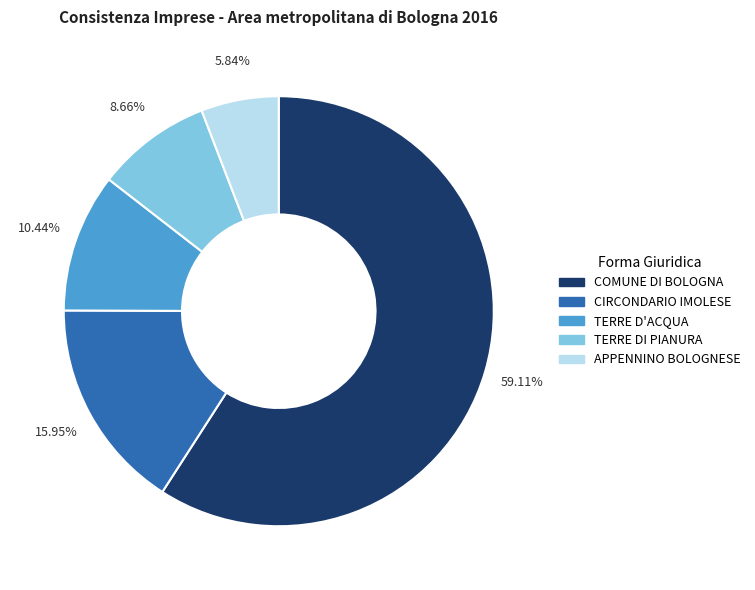

What is the smallest slice in the pie chart?

APPENNINO BOLOGNESE